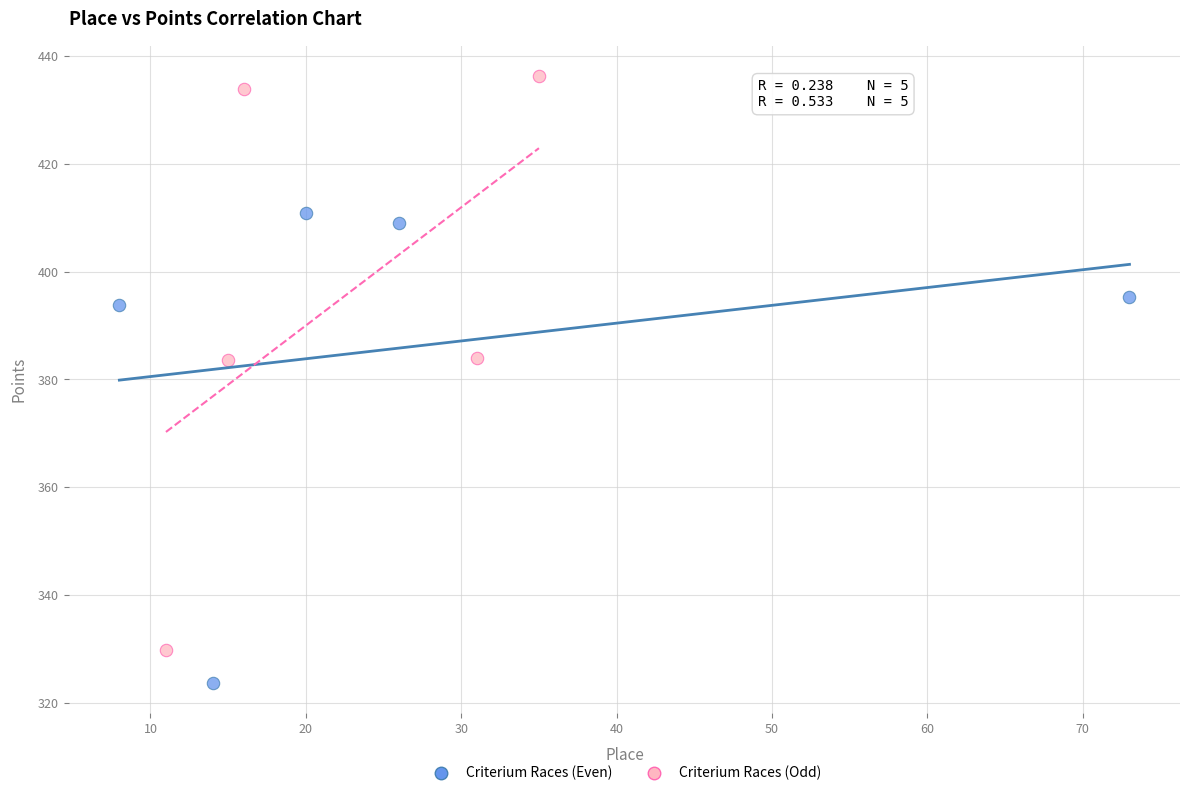

Which series contains the highest Y value?

Criterium Races (Odd)